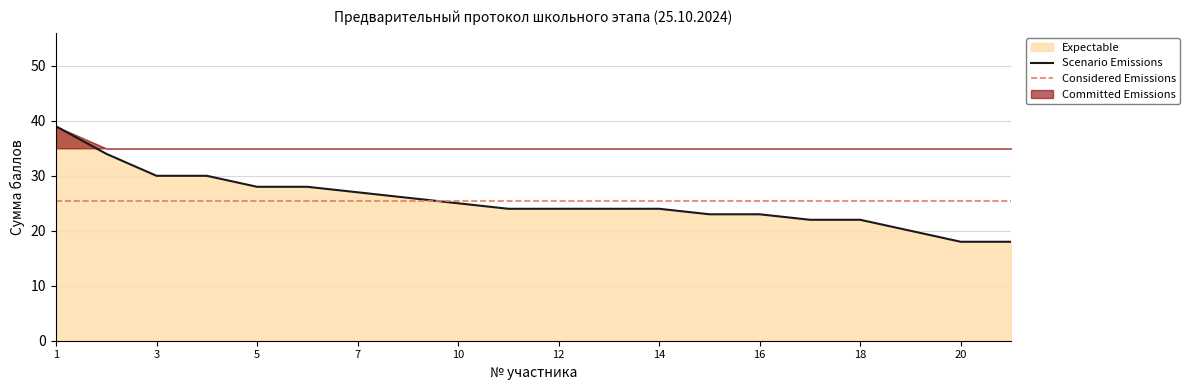

Which has a higher value, 17 or 21?

17